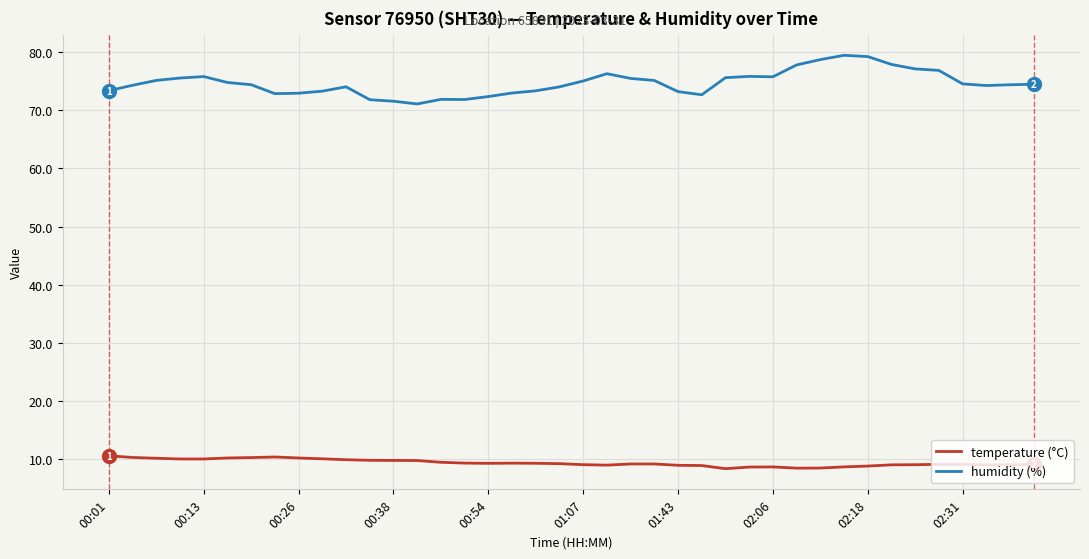

Which series has the largest total across all categories?

humidity (%)